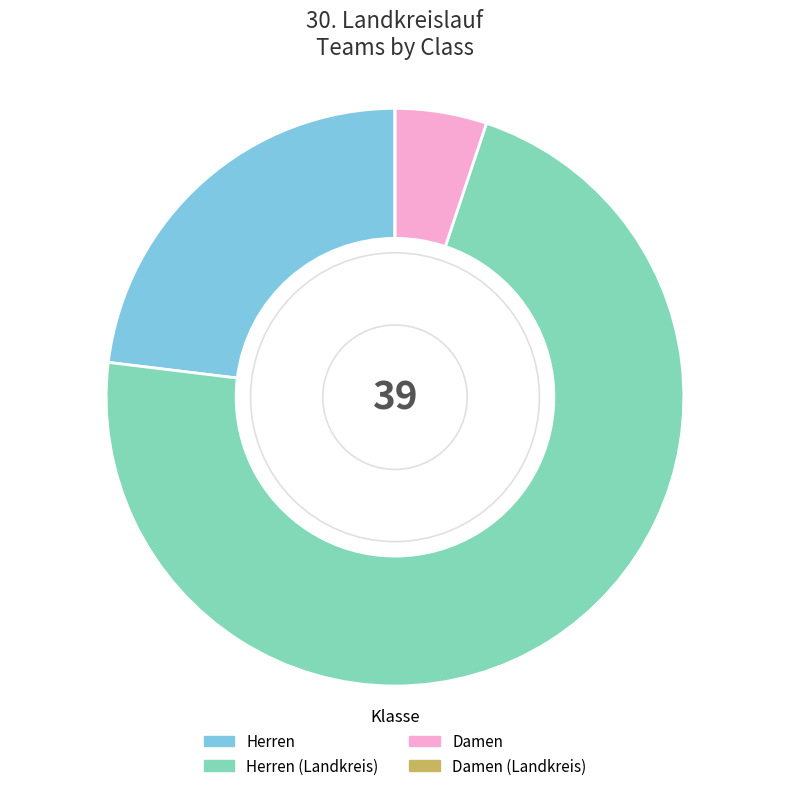

Between Herren and Damen, which is larger?

Herren